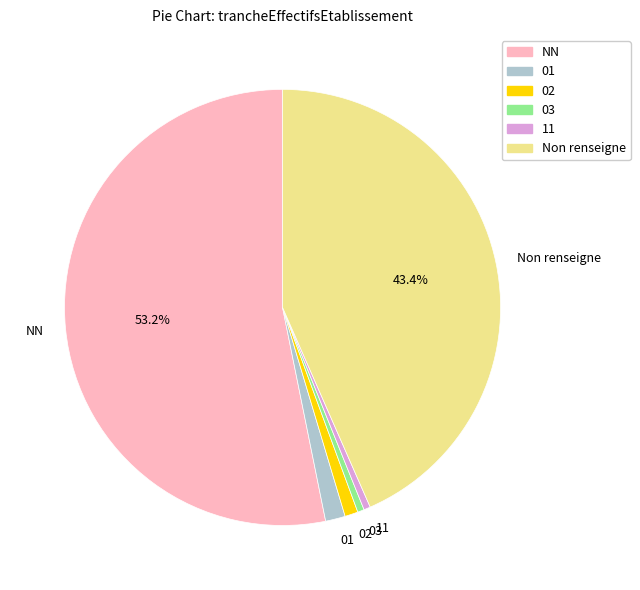

Is it true that 03 is 15% of the pie?

False